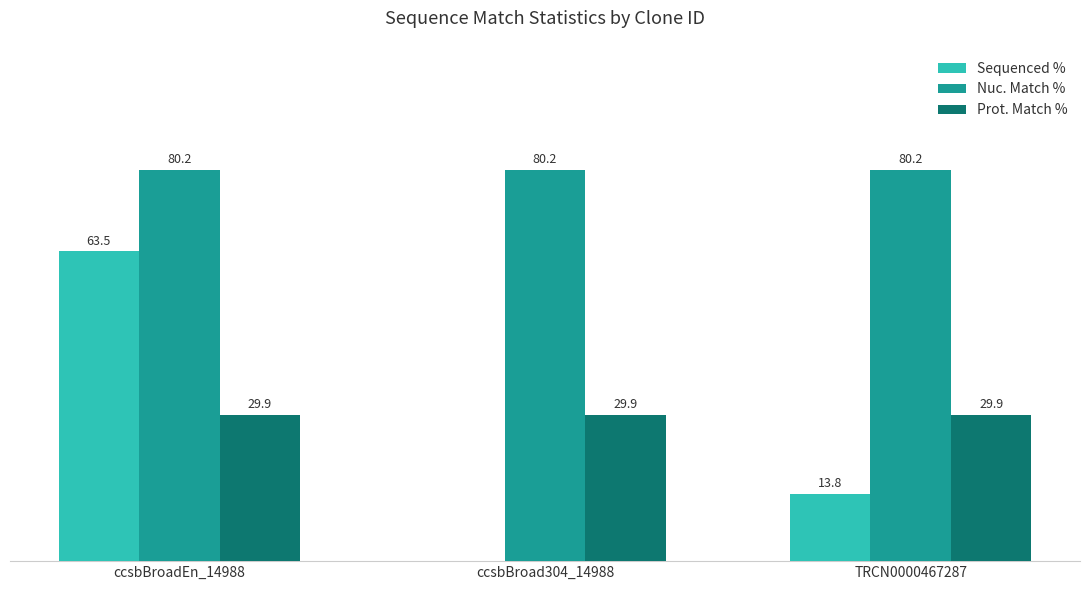

At which label does Sequenced % reach its peak?

ccsbBroadEn_14988